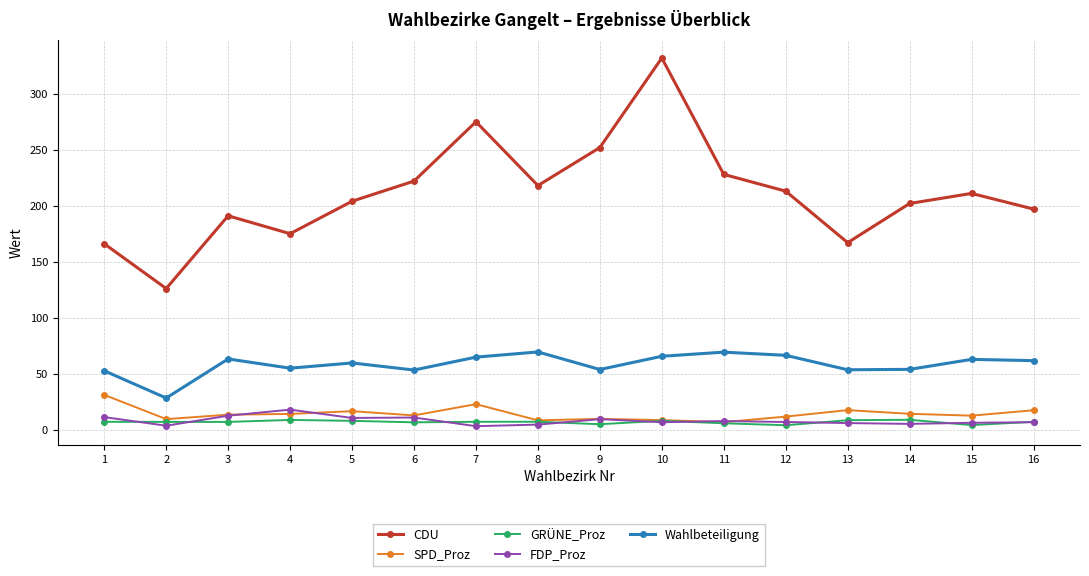

What is the highest value of the CDU series?

332.0